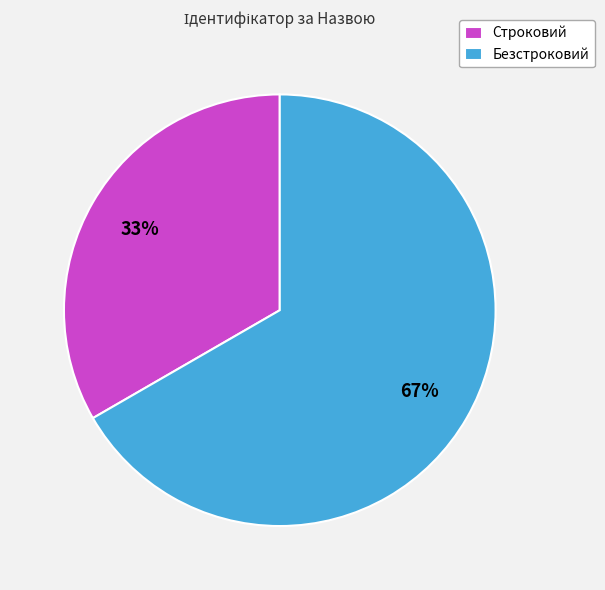

Which category has the biggest portion of the pie?

Безстроковий